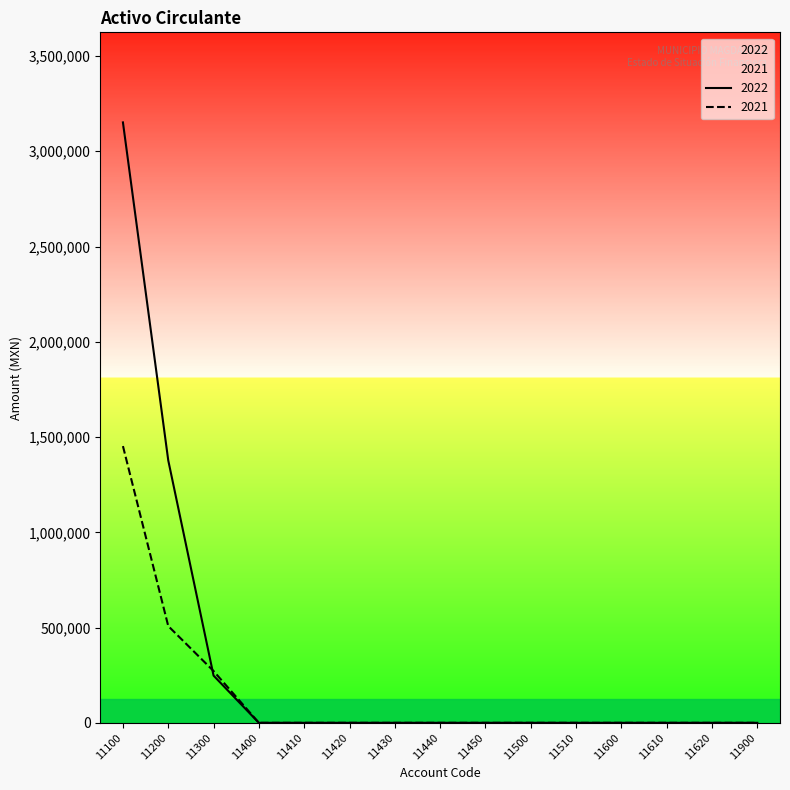

What are all the series names shown in the legend?

2022, 2021